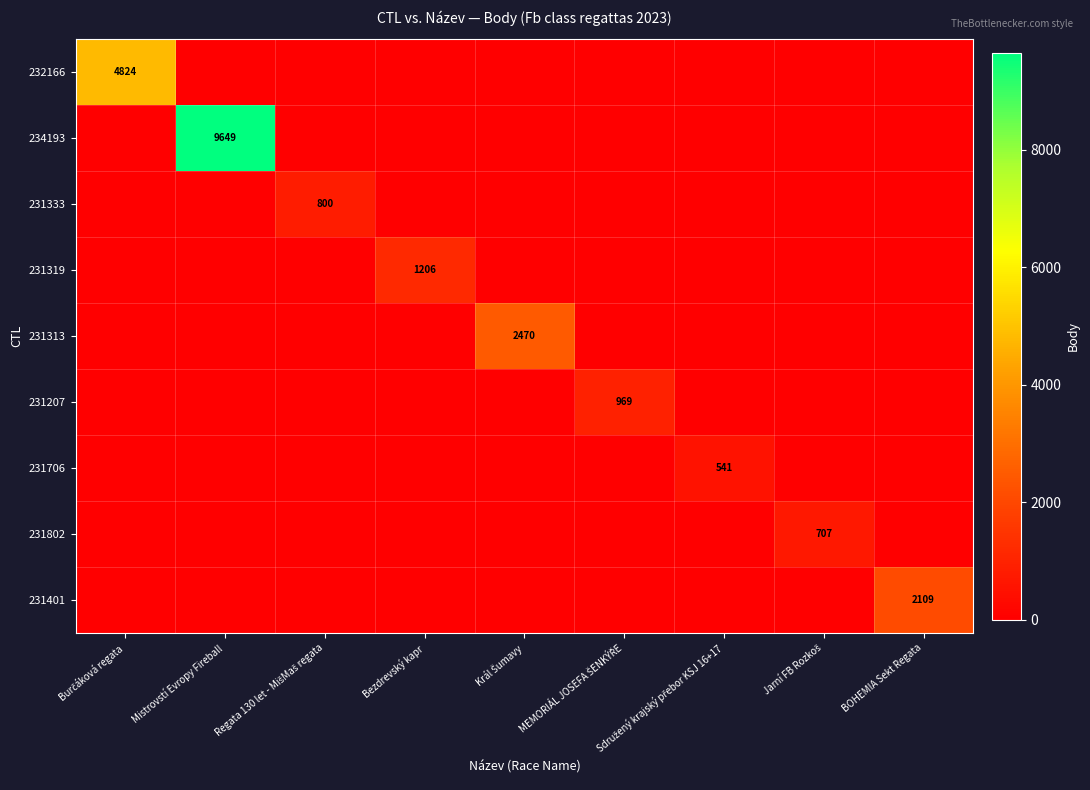

What is the difference between the highest and lowest values at Mistrovstí Evropy Fireball?

9649